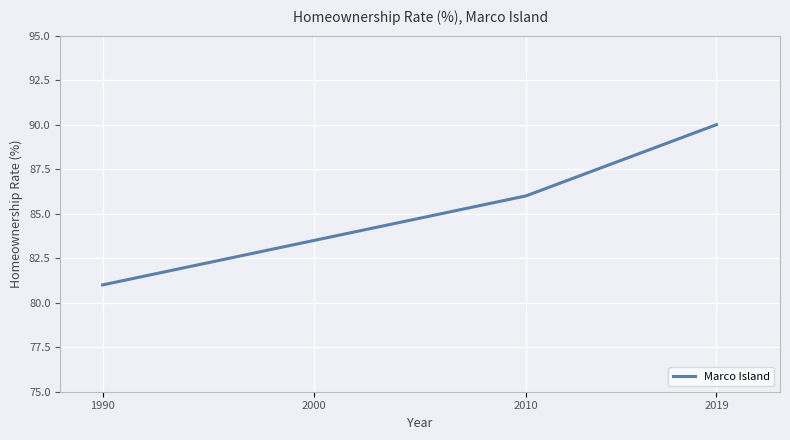

The value at 1990 is 81. True or false?

True